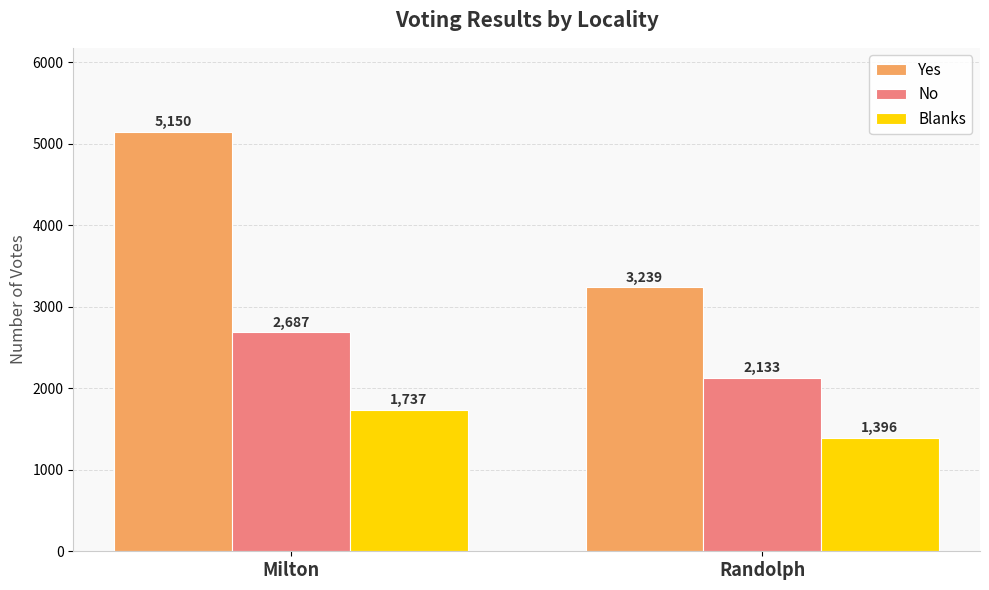

Reading left to right, what are all the values shown in this chart?

Yes: Milton=5150	Randolph=3239
No: Milton=2687	Randolph=2133
Blanks: Milton=1737	Randolph=1396